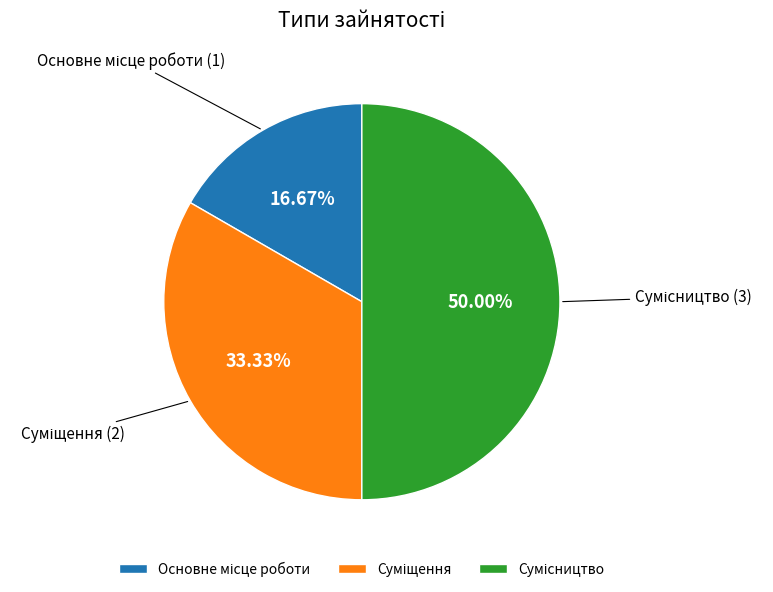

Approximately how many times larger is the value at Суміщення compared to Основне місце роботи?

2.0